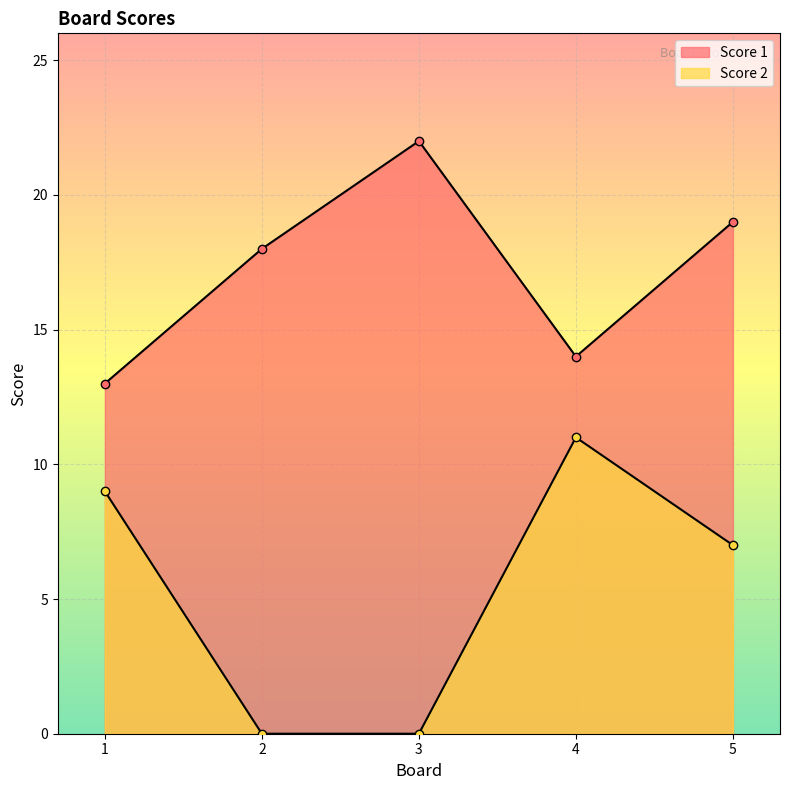

Count the Score 2 values in the range 0 to 9.

4